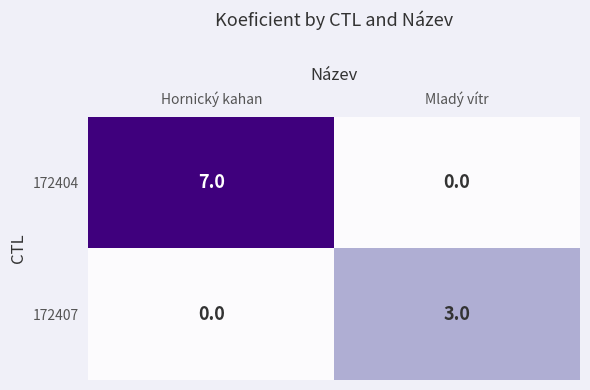

At Hornický kahan, list the series in order from largest to smallest.

172404, 172407